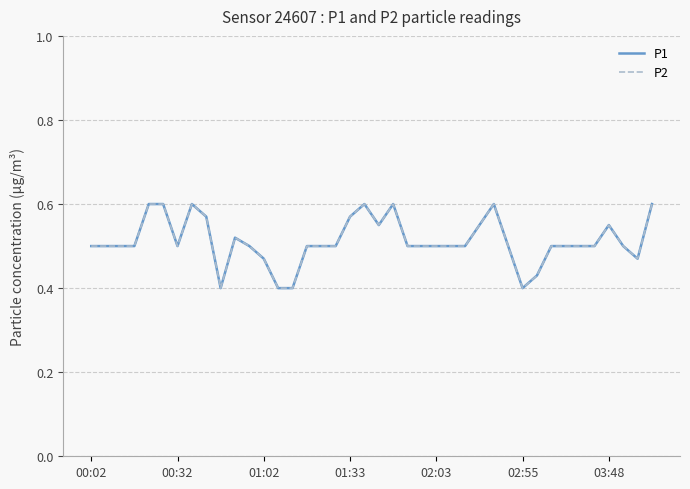

Does the chart display data point markers on the line(s)?

No